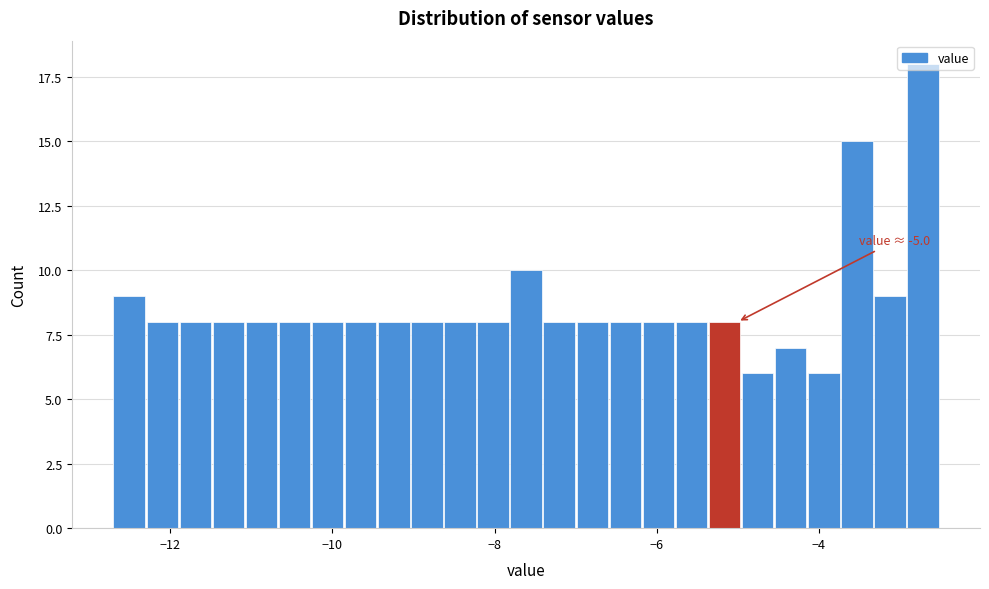

Read against the x-axis, roughly where is the centre of the tallest bar?

-2.8